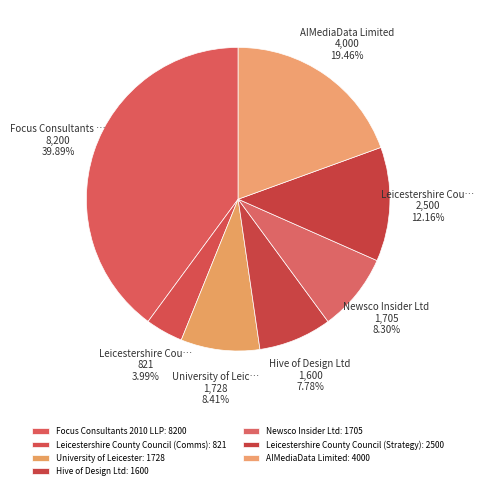

Is it true that Newsco Insider Ltd is 15% of the pie?

False